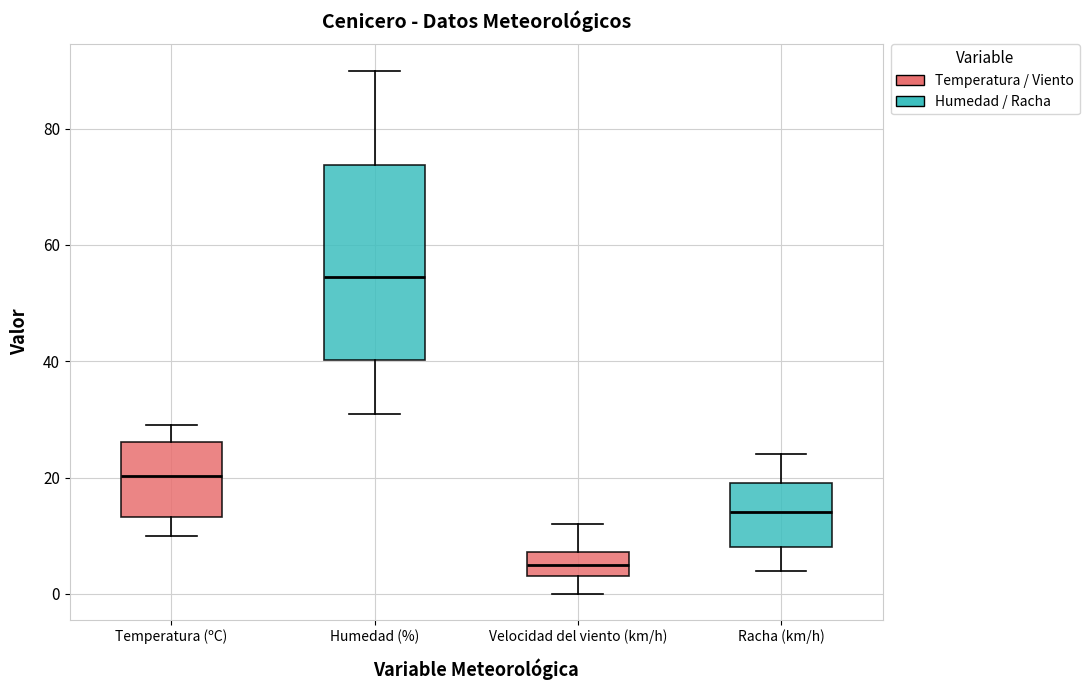

Reading left to right, transcribe this box plot: for each box, give where its median line is, the range the box spans, and where its two whiskers end, as read against the y-axis. The values are not printed on the chart, so give them approximately, as read against the axis.

Temperatura (ºC): median 20, box 14 to 26, whiskers 10 to 30
Humedad (%): median 54, box 40 to 74, whiskers 32 to 90
Velocidad del viento (km/h): median 6, box 4 to 8, whiskers 0 to 12
Racha (km/h): median 14, box 8 to 20, whiskers 4 to 24